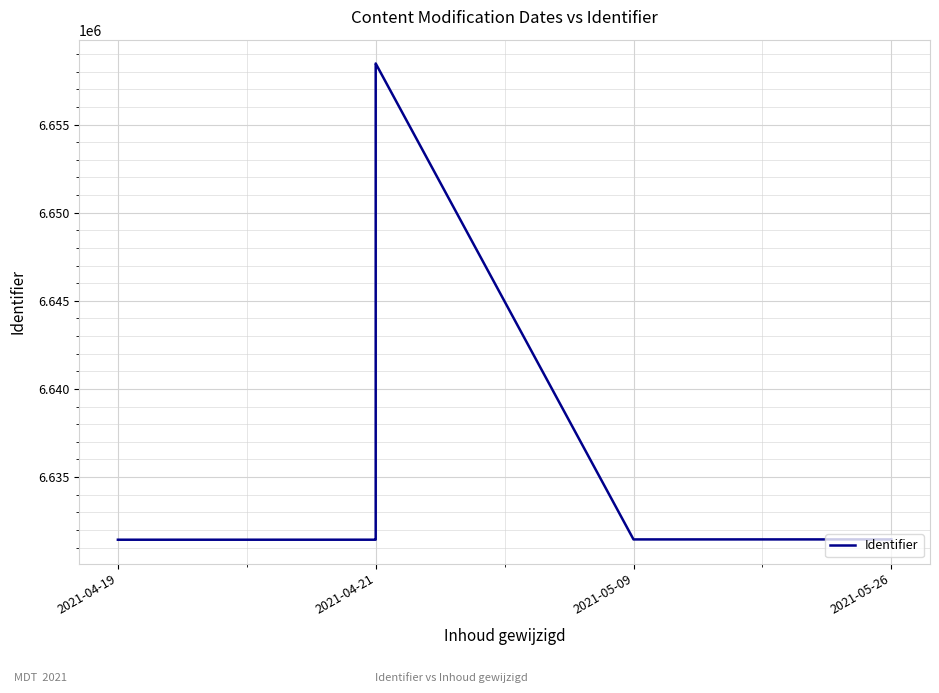

How many values are below 6631469?

7